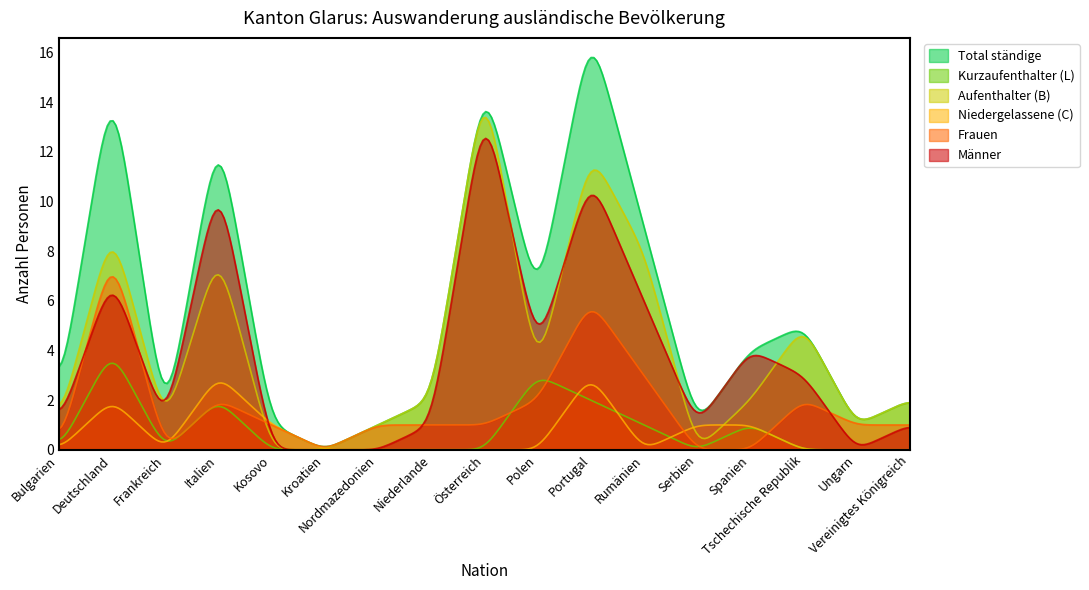

Does the chart display data point markers on the line(s)?

No